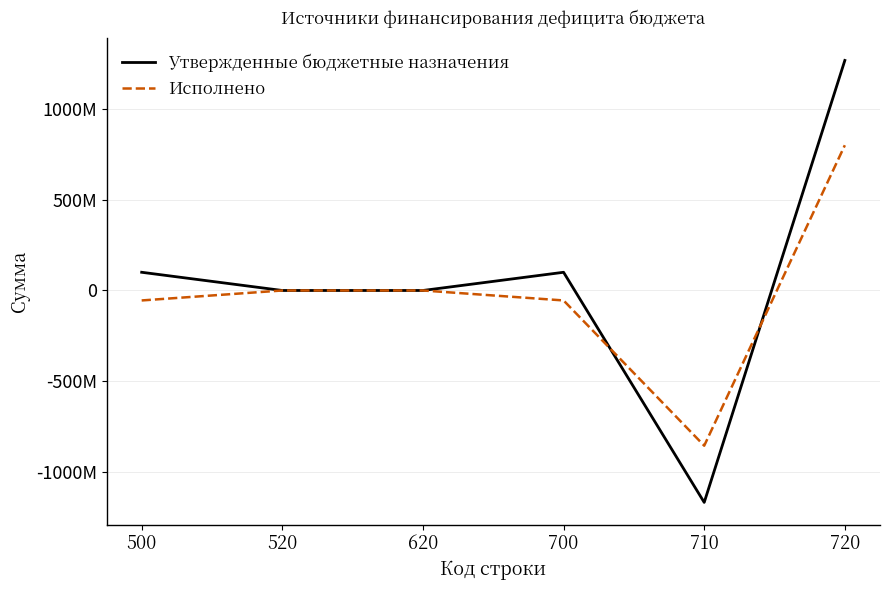

What are all the series names shown in the legend?

Утвержденные бюджетные назначения, Исполнено